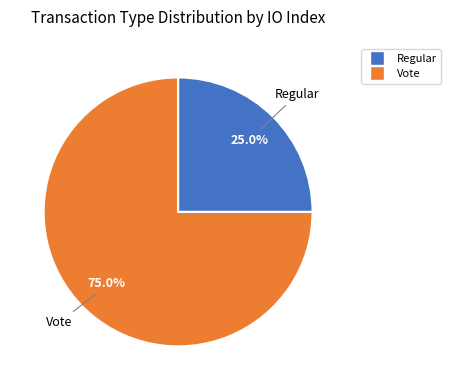

What is the majority slice?

Vote